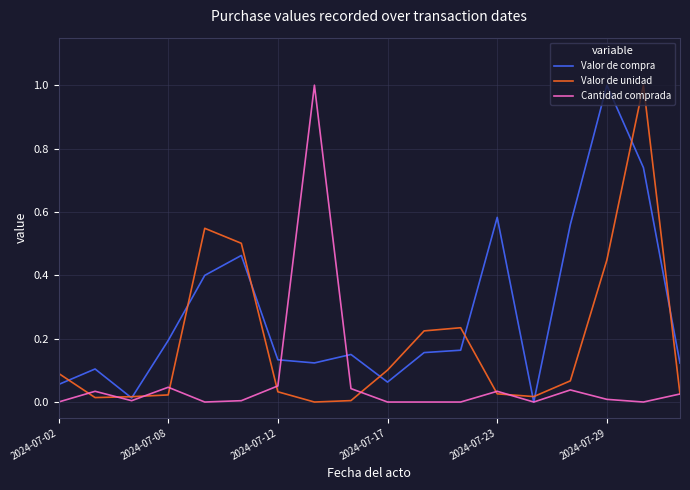

Which series has the largest total across all categories?

Valor de compra